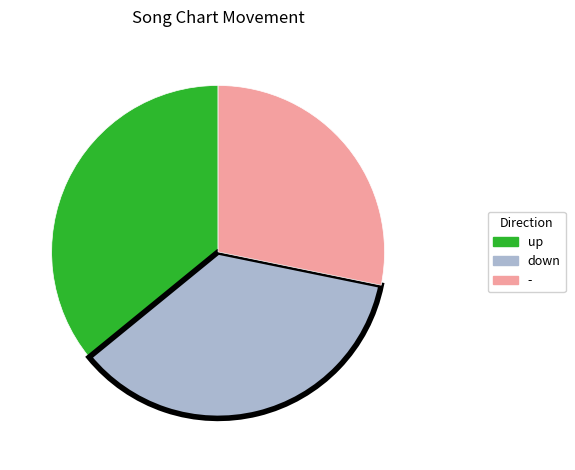

Which category has the smallest portion of the pie?

-